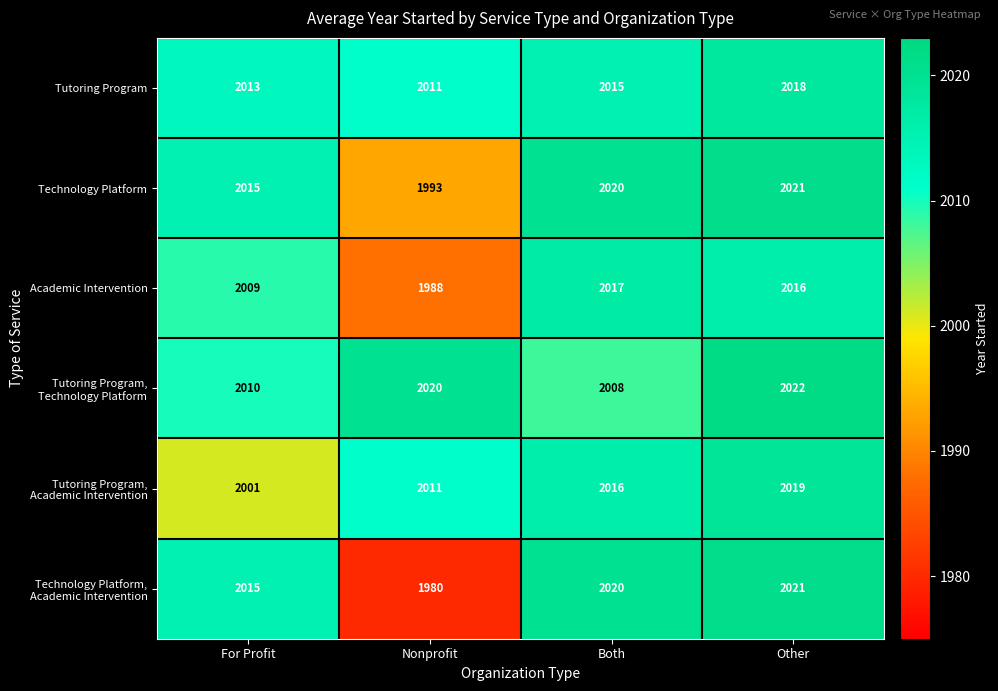

At which category does the chart reach its peak across all series?

Other